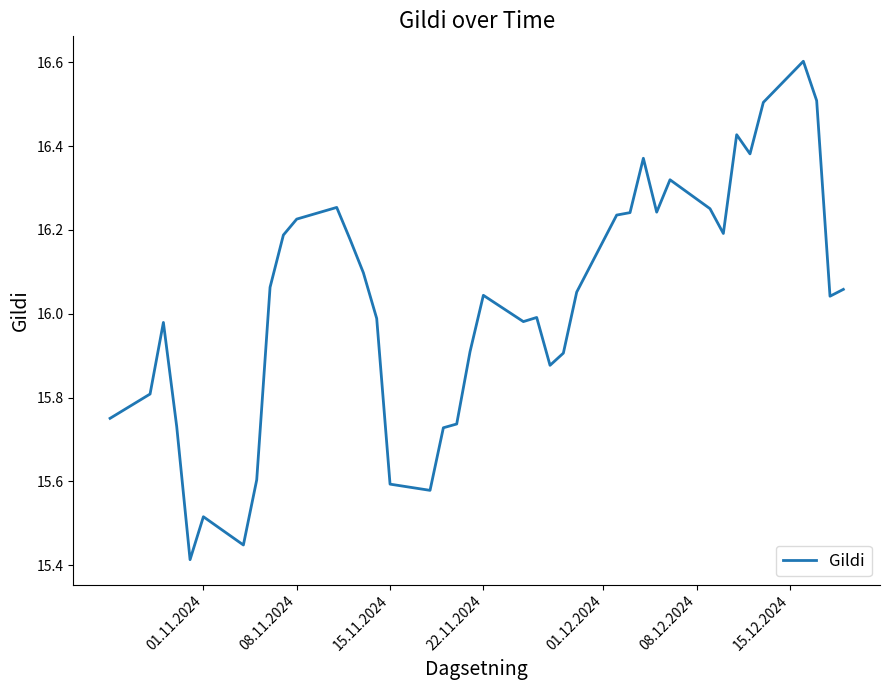

What is the maximum value shown in the chart?

16.6